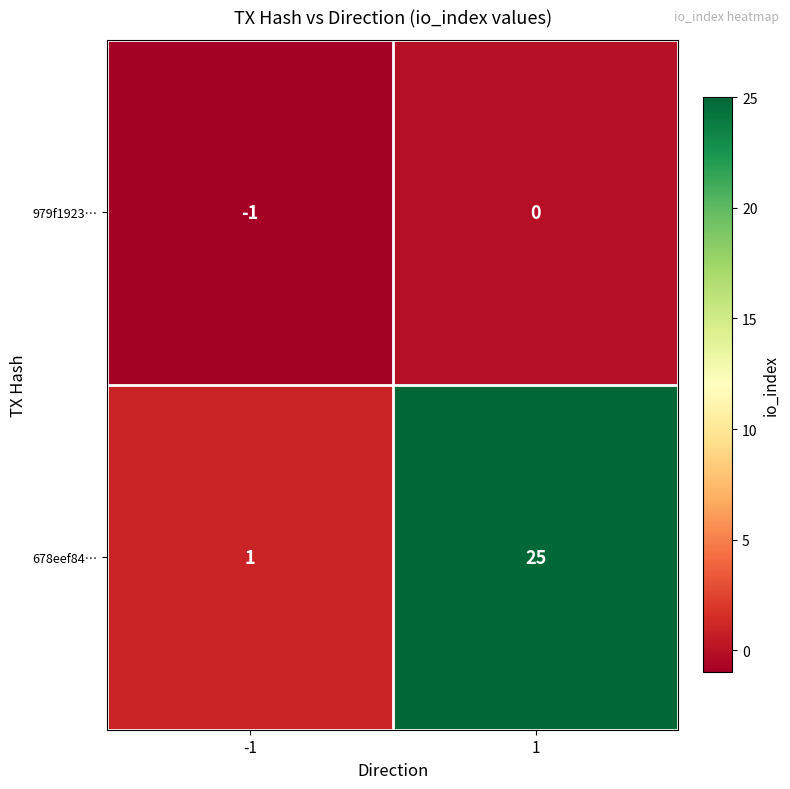

How many series are shown in this chart?

2